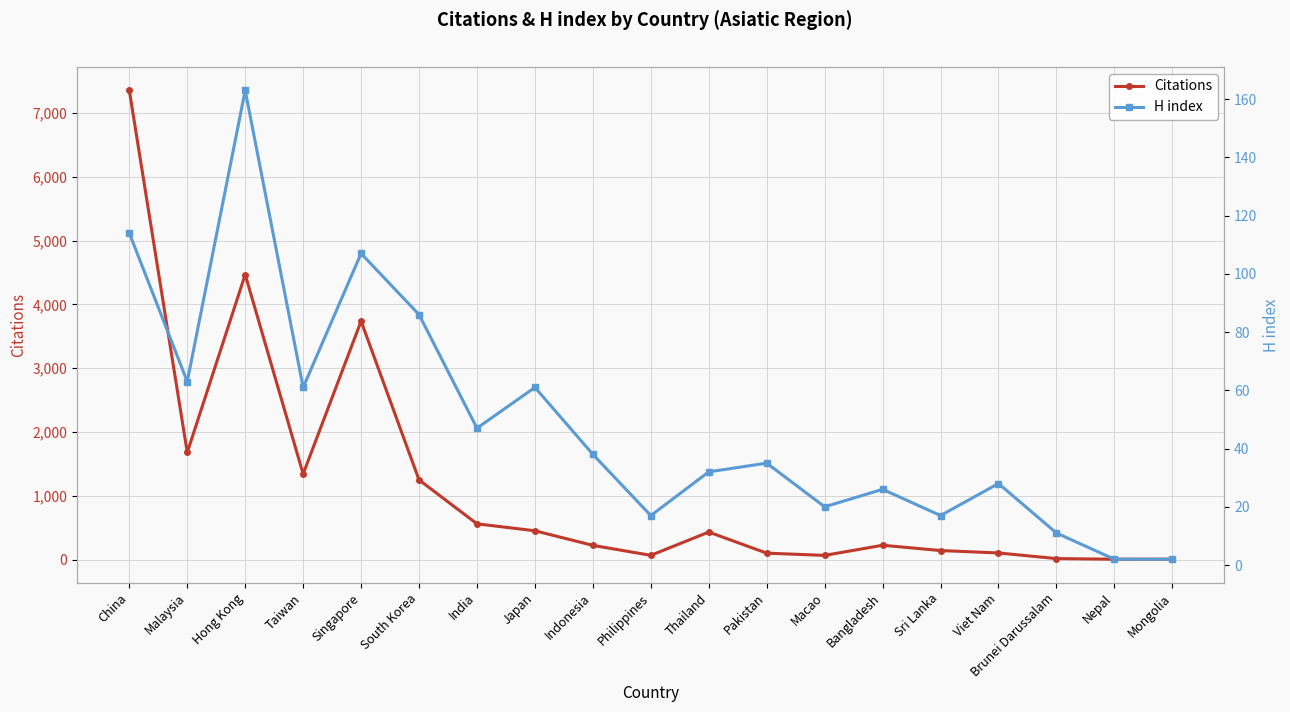

Reading left to right, list all the values displayed in this chart.

Citations: China=7357	Malaysia=1679	Hong Kong=4469	Taiwan=1342	Singapore=3738	South Korea=1249	India=560	Japan=451	Indonesia=222	Philippines=66	Thailand=431	Pakistan=100	Macao=65	Bangladesh=224	Sri Lanka=141	Viet Nam=103	Brunei Darussalam=15	Nepal=5	Mongolia=6
H index: China=114	Malaysia=63	Hong Kong=163	Taiwan=61	Singapore=107	South Korea=86	India=47	Japan=61	Indonesia=38	Philippines=17	Thailand=32	Pakistan=35	Macao=20	Bangladesh=26	Sri Lanka=17	Viet Nam=28	Brunei Darussalam=11	Nepal=2	Mongolia=2